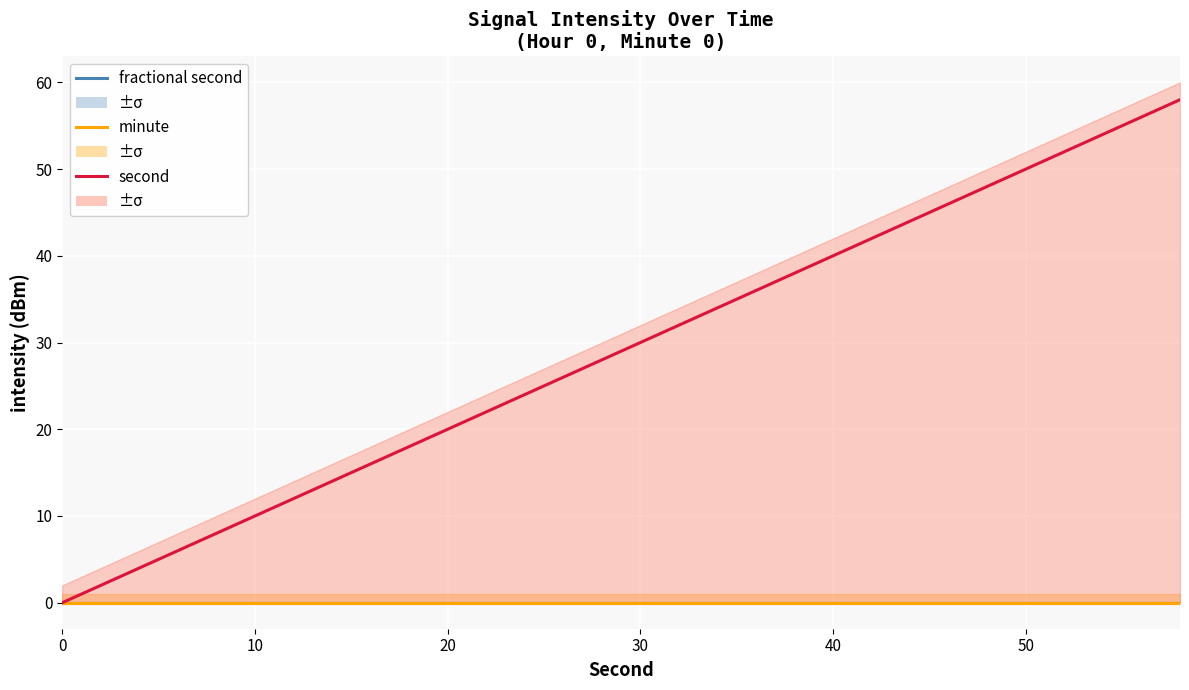

How many data points in second are above 30?

14